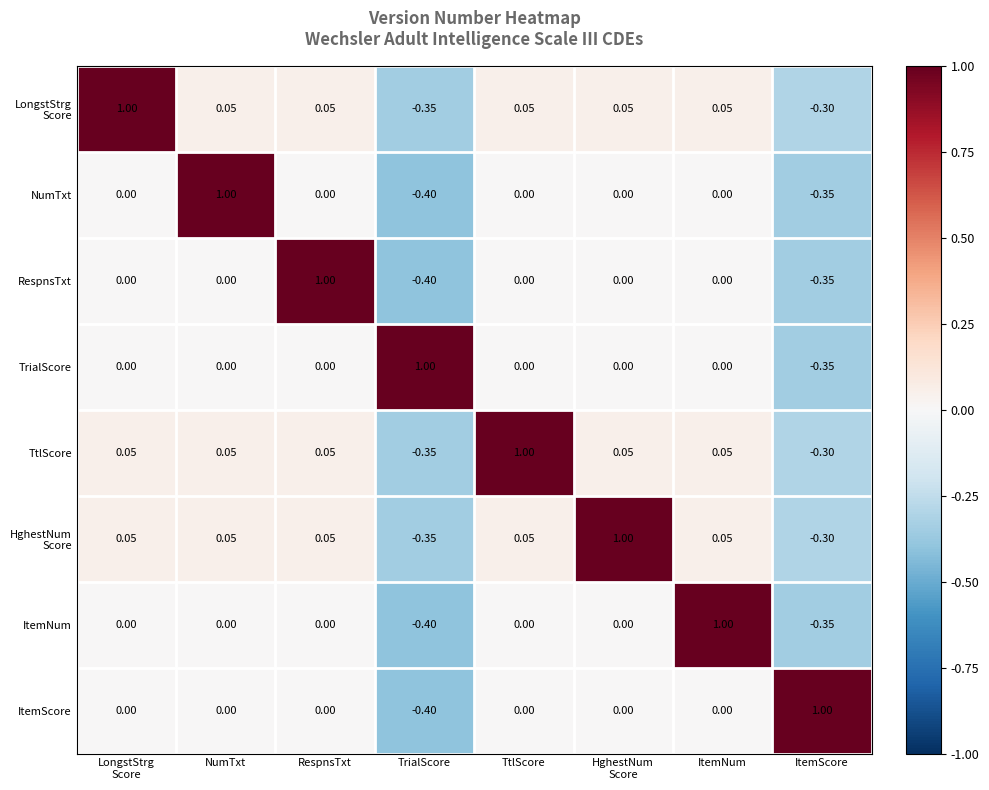

How many categories are shown in the chart?

8